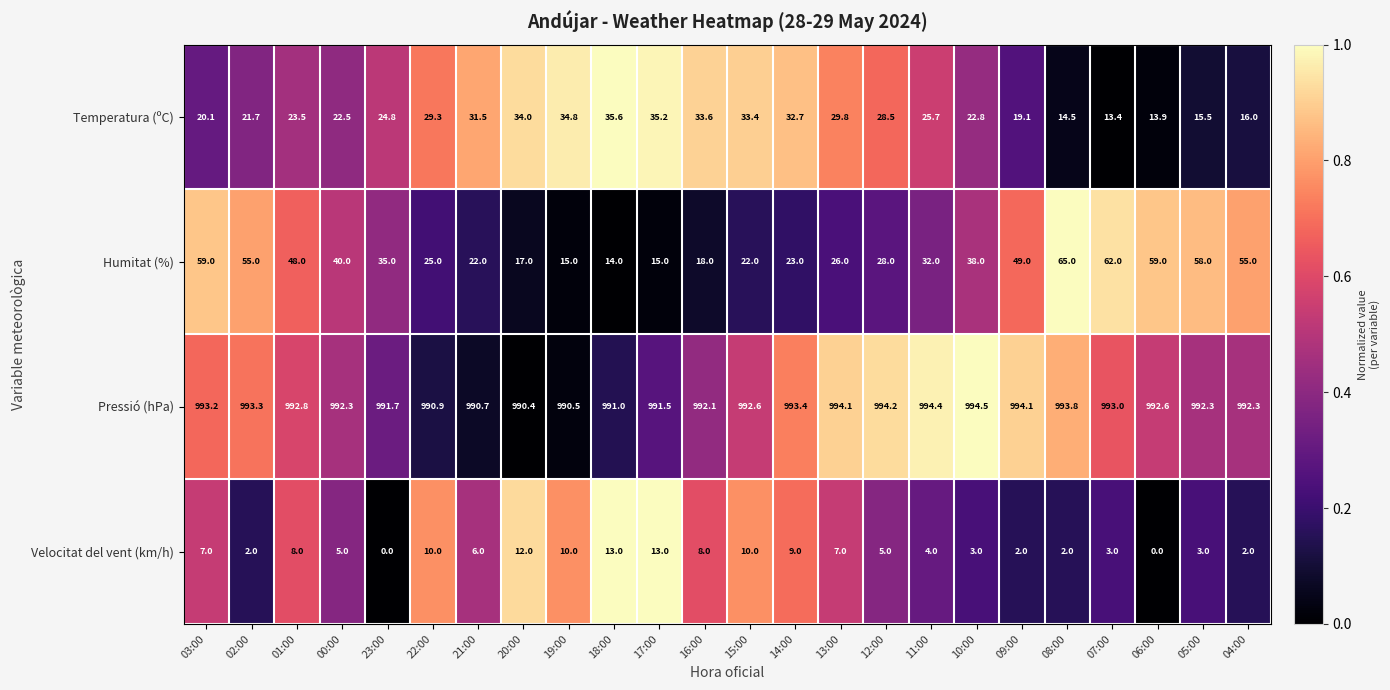

The Humitat (%) series shows 13.1 at 13:00. True or false?

False